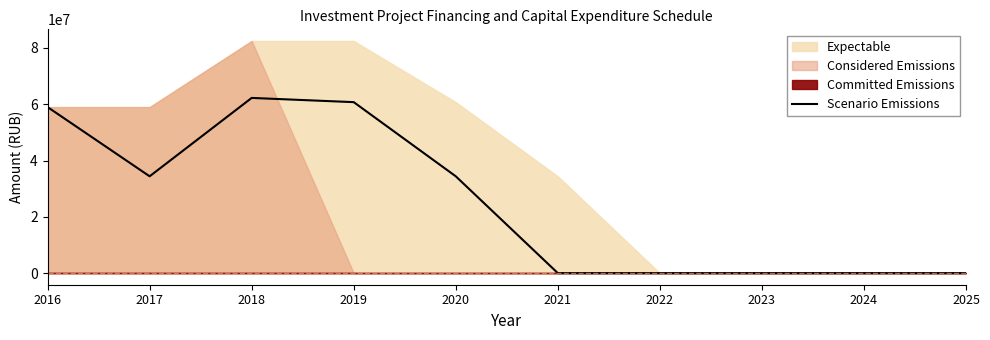

What is the change in value from 2017 to 2018?

+27850000